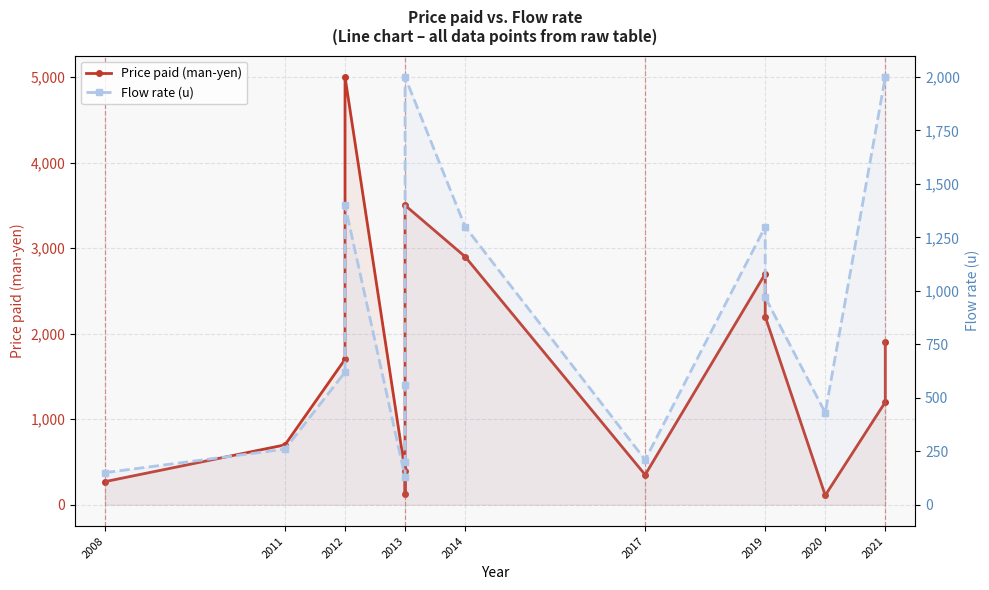

What is the value of the Flow rate (u) point at the 2nd from the left?

260